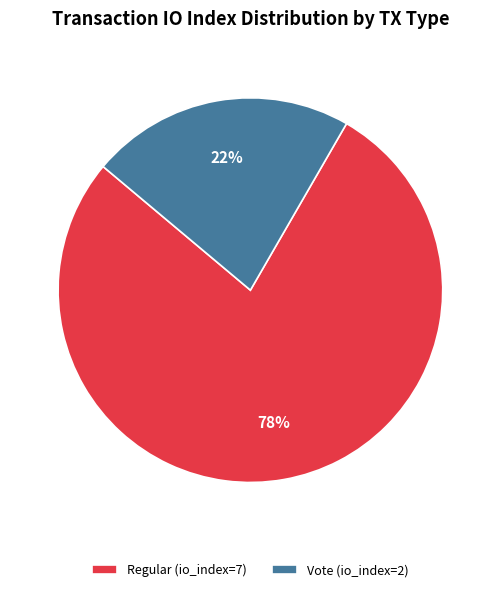

To the nearest percent, what is the difference between the largest and smallest slice percentages?

56%